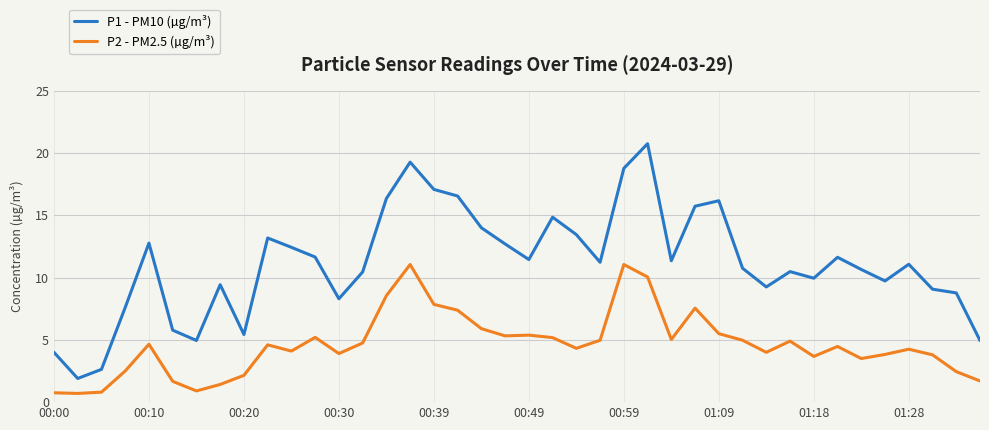

What is the maximum value shown in the chart?

20.8